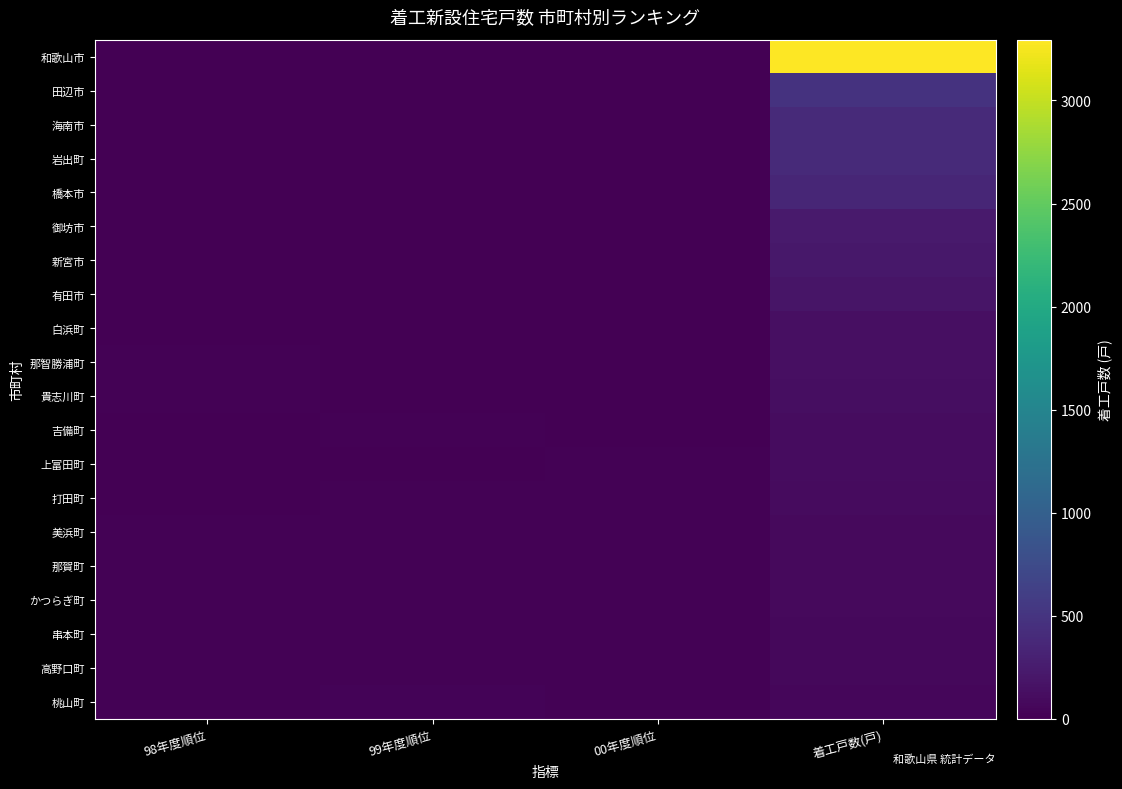

Reading right to left, what are all the values shown in this chart?

和歌山市: 着工戸数(戸)=3295	00年度順位=1	99年度順位=1	98年度順位=1
田辺市: 着工戸数(戸)=480	00年度順位=2	99年度順位=3	98年度順位=3
海南市: 着工戸数(戸)=397	00年度順位=3	99年度順位=4	98年度順位=5
岩出町: 着工戸数(戸)=389	00年度順位=4	99年度順位=2	98年度順位=2
橋本市: 着工戸数(戸)=348	00年度順位=5	99年度順位=5	98年度順位=4
御坊市: 着工戸数(戸)=240	00年度順位=6	99年度順位=6	98年度順位=6
新宮市: 着工戸数(戸)=218	00年度順位=7	99年度順位=9	98年度順位=7
有田市: 着工戸数(戸)=185	00年度順位=8	99年度順位=10	98年度順位=10
白浜町: 着工戸数(戸)=139	00年度順位=9	99年度順位=8	98年度順位=11
那智勝浦町: 着工戸数(戸)=139	00年度順位=9	99年度順位=12	98年度順位=13
貴志川町: 着工戸数(戸)=125	00年度順位=11	99年度順位=10	98年度順位=14
吉備町: 着工戸数(戸)=108	00年度順位=12	99年度順位=16	98年度順位=9
上富田町: 着工戸数(戸)=106	00年度順位=13	99年度順位=7	98年度順位=12
打田町: 着工戸数(戸)=98	00年度順位=14	99年度順位=15	98年度順位=8
美浜町: 着工戸数(戸)=85	00年度順位=15	99年度順位=22	98年度順位=18
那賀町: 着工戸数(戸)=80	00年度順位=16	99年度順位=21	98年度順位=25
かつらぎ町: 着工戸数(戸)=80	00年度順位=16	99年度順位=13	98年度順位=16
串本町: 着工戸数(戸)=75	00年度順位=18	99年度順位=23	98年度順位=24
高野口町: 着工戸数(戸)=69	00年度順位=19	99年度順位=20	98年度順位=15
桃山町: 着工戸数(戸)=64	00年度順位=20	99年度順位=27	98年度順位=23